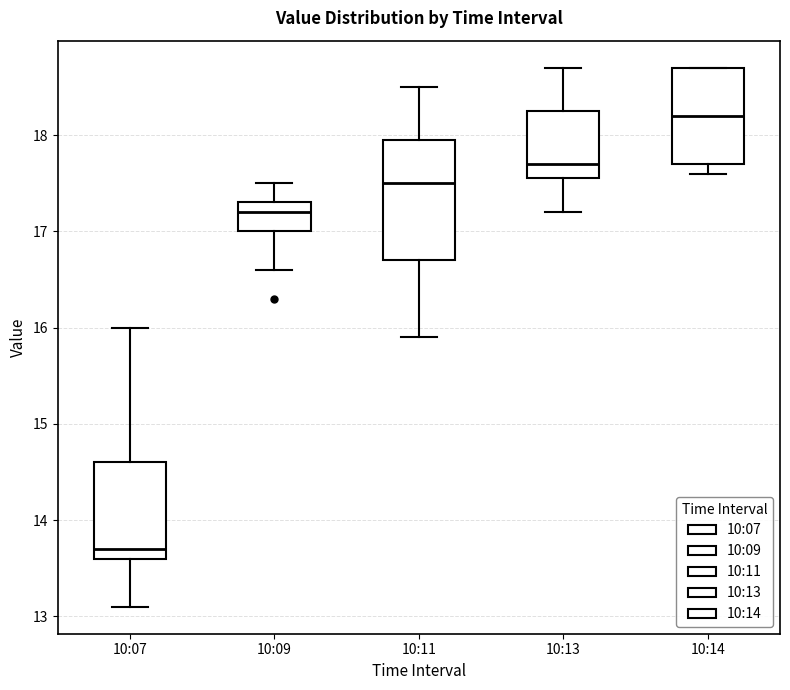

Comparing the boxes themselves (not the whiskers), which one is the tallest?

10:11